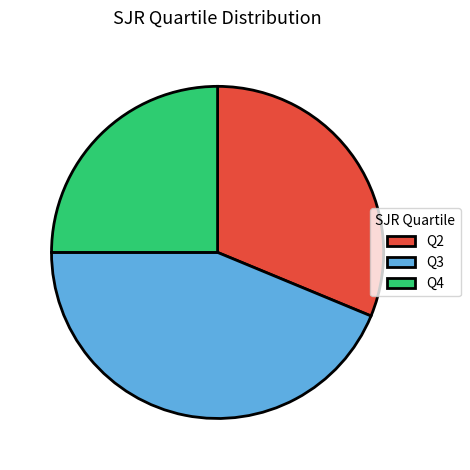

Is Q3 the majority of the pie?

No